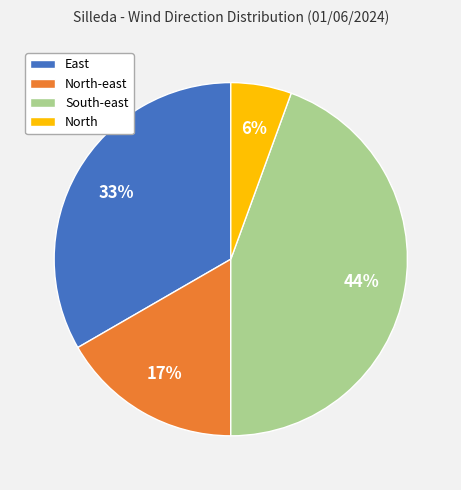

Which has a higher value, East or North-east?

East